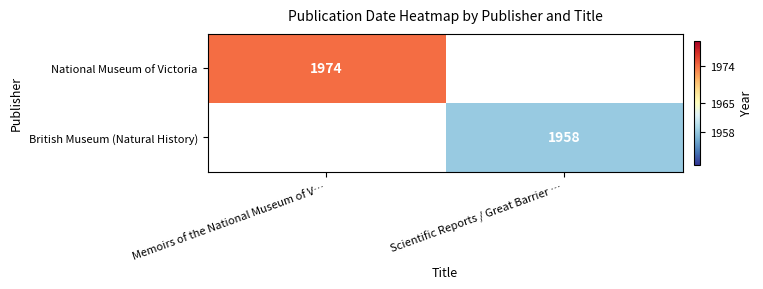

Is it true that British Museum (Natural History) equals 1099 at Scientific Reports / Great Barrier …?

False